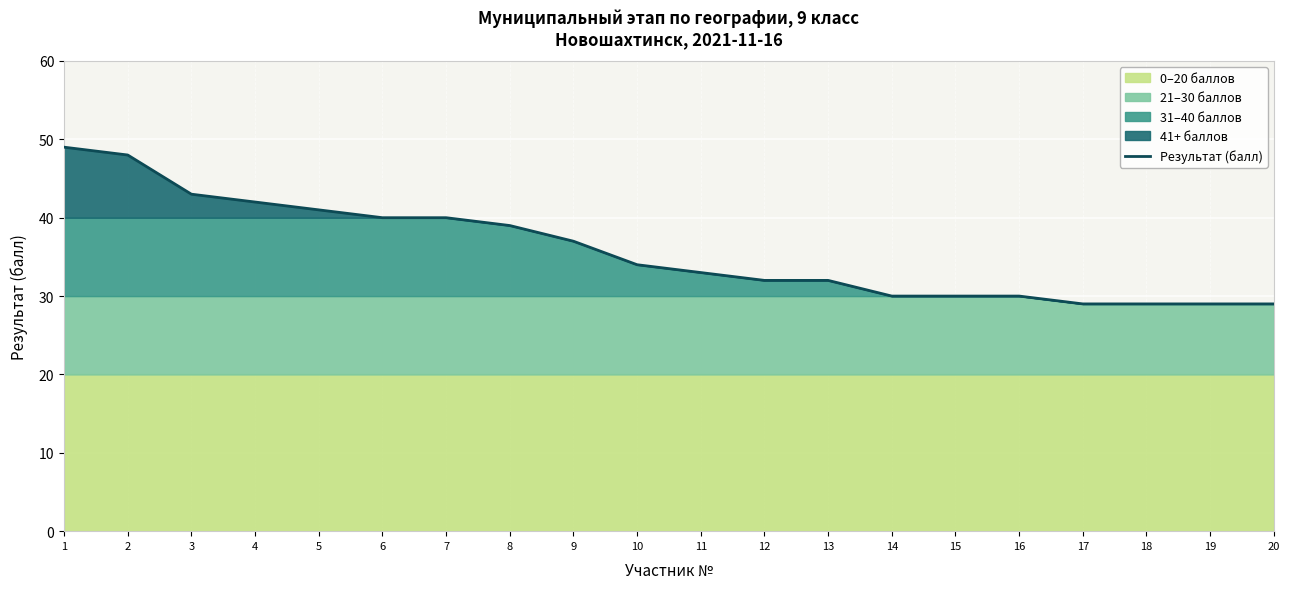

What is the greatest value displayed?

49